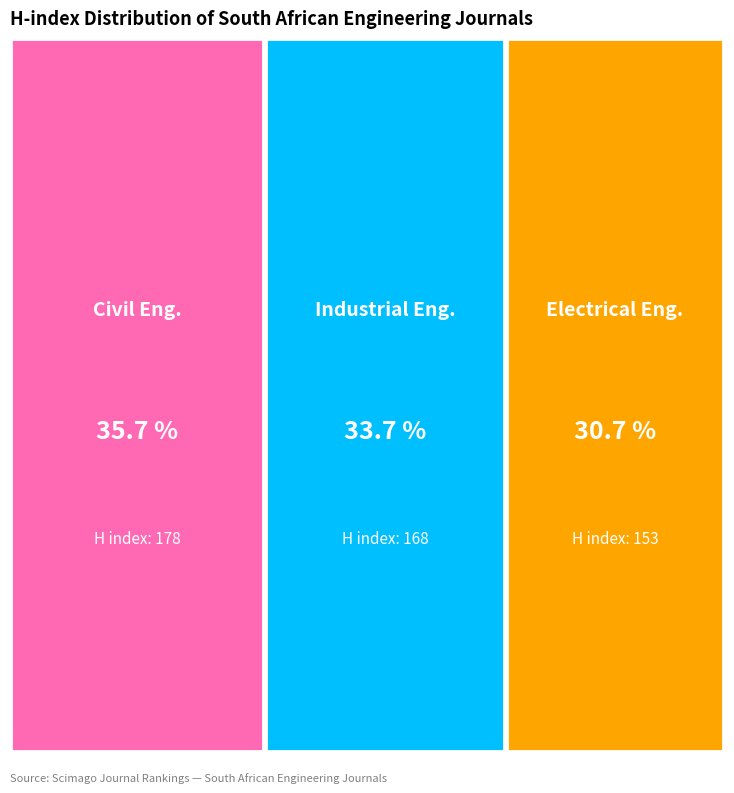

True or false: South African Journal of Industrial Engineering accounts for 34% of the total.

True